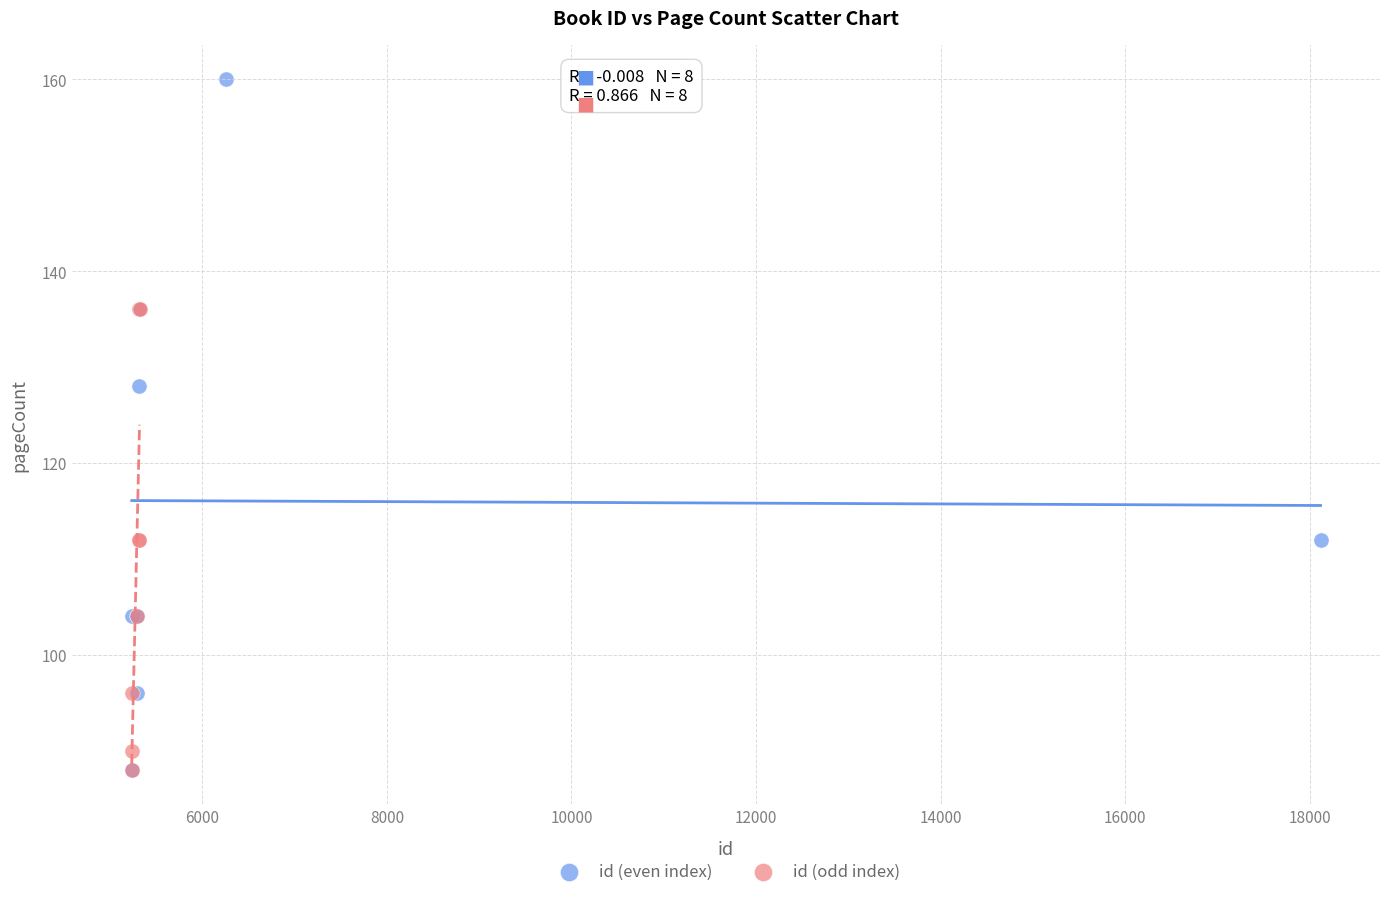

What are all the series names shown in the legend?

id (even index), id (odd index)